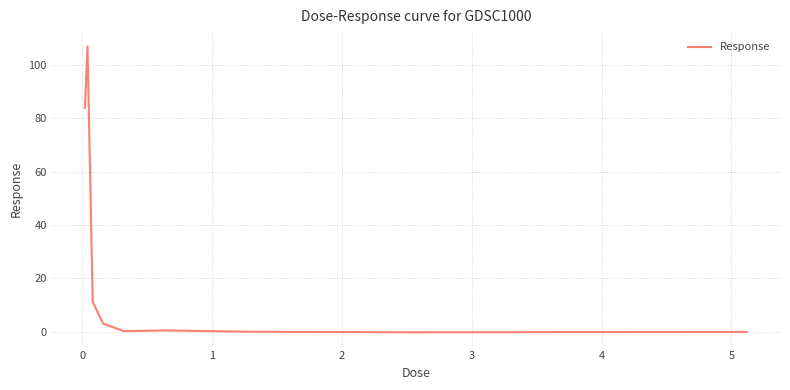

What is the difference between the maximum and minimum values?

107.3